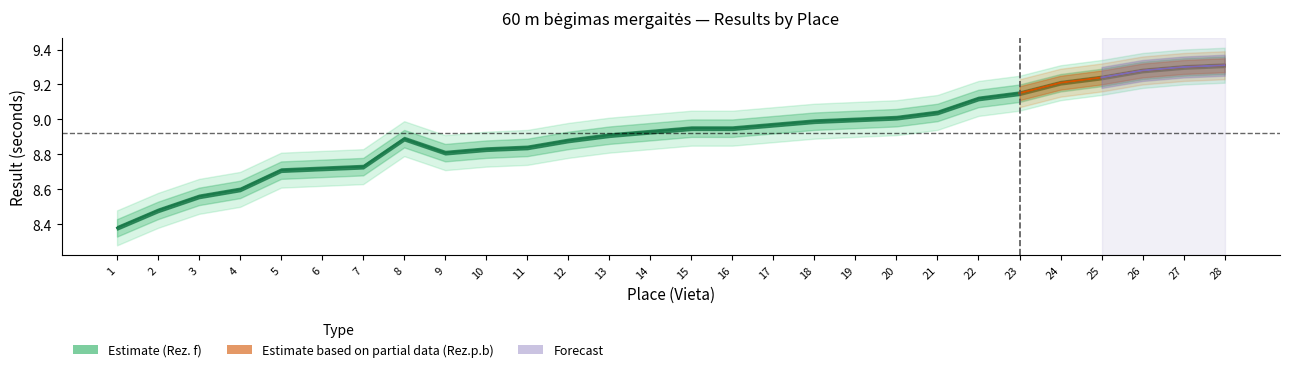

Which has a higher value, 28 or 26?

28